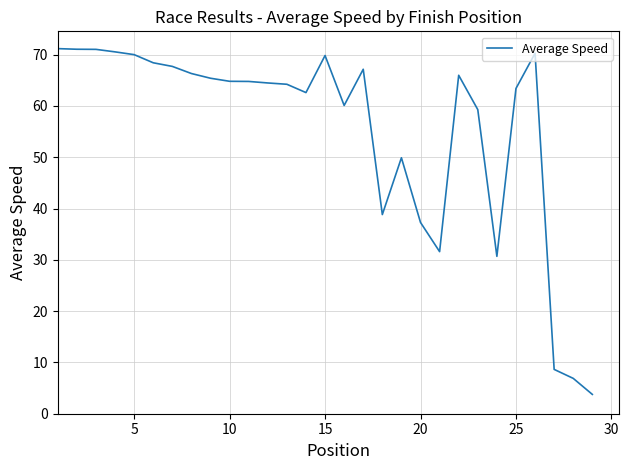

How many lines are shown in the chart?

1